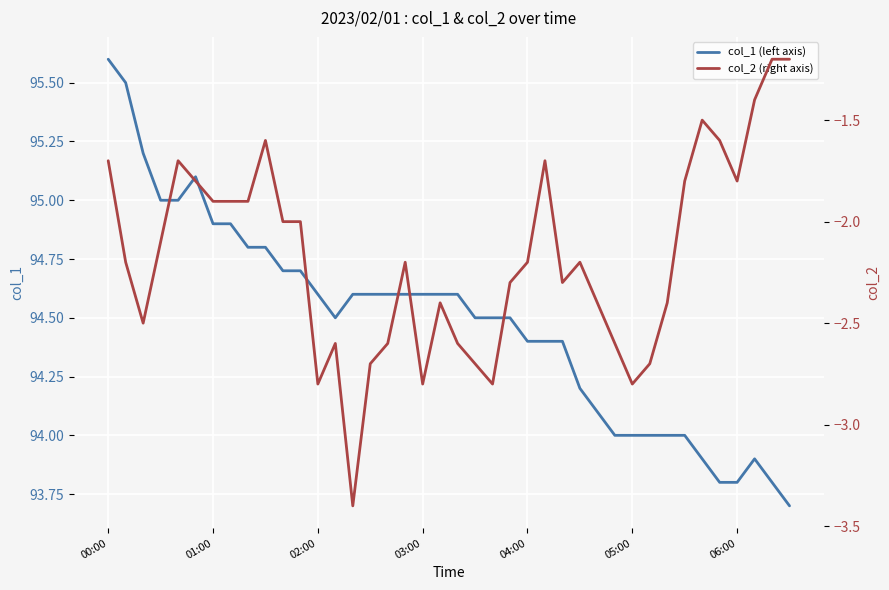

Which series has the widest spread of values?

col_2 (right axis)